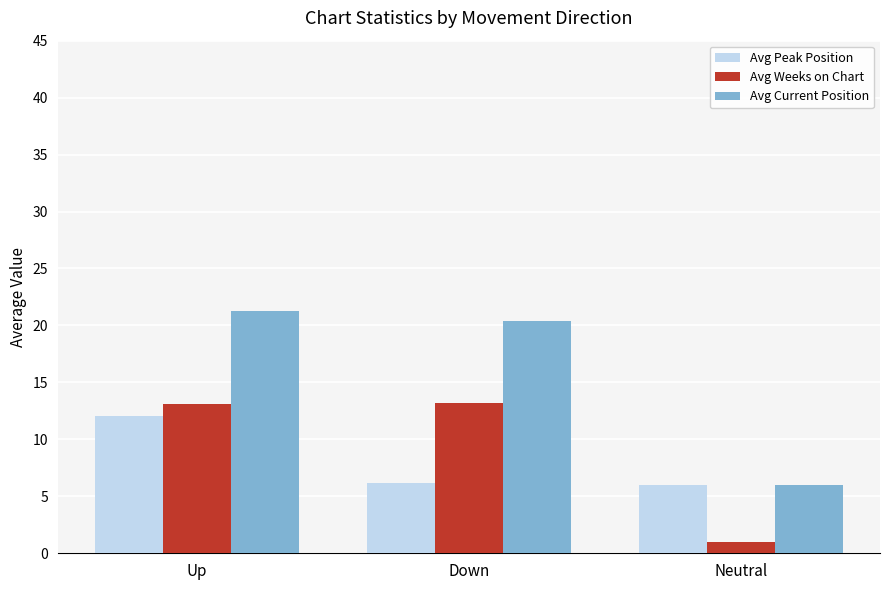

Which series changed the most between Up and Neutral?

Avg Current Position